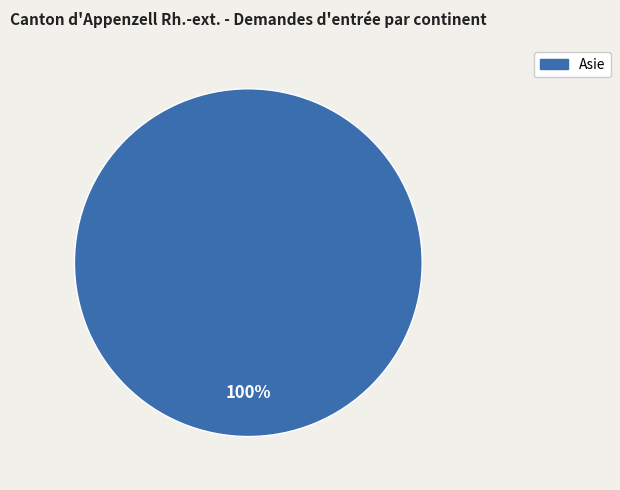

Is there any slice that represents more than half of the pie?

Yes